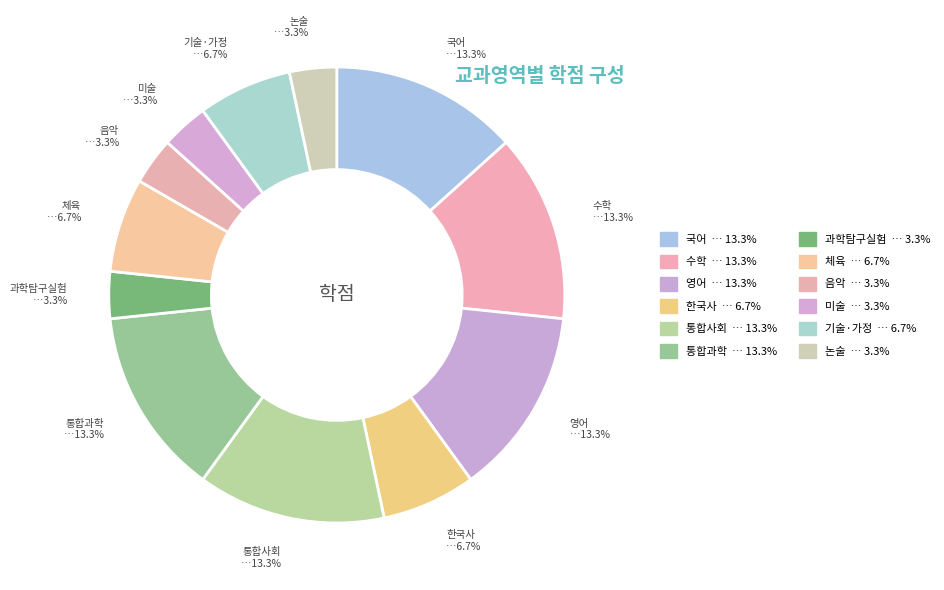

Count the number of slices in the pie.

12